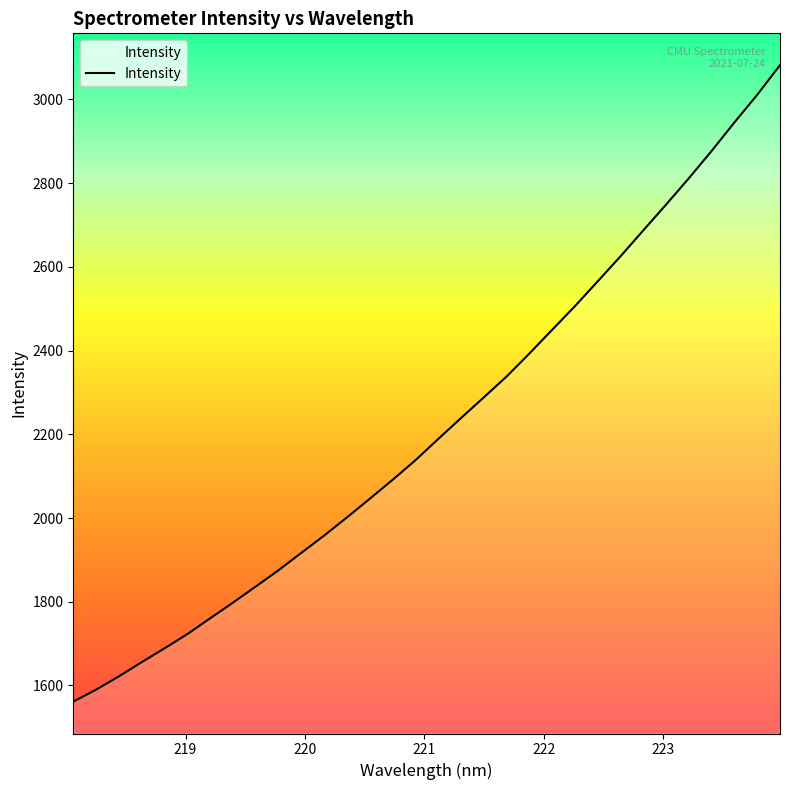

What is the smallest value displayed?

1561.2